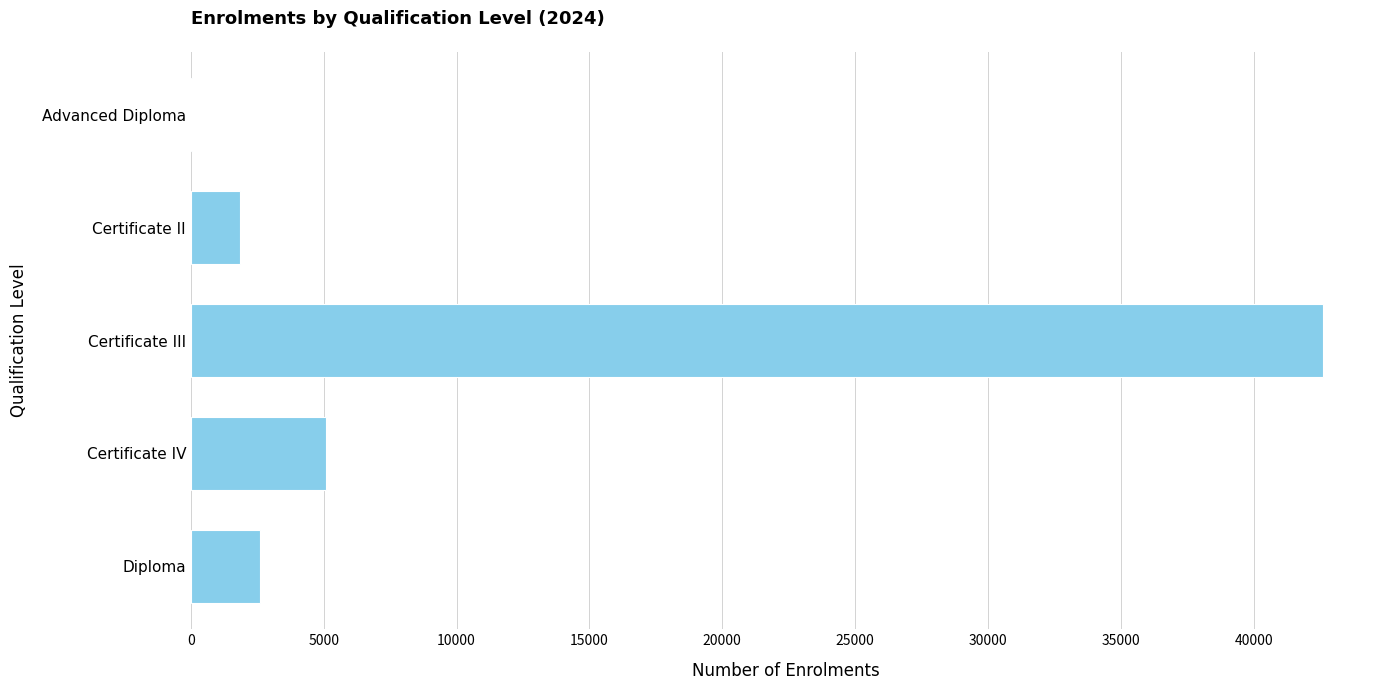

Between Certificate II and Certificate III, which is larger?

Certificate III